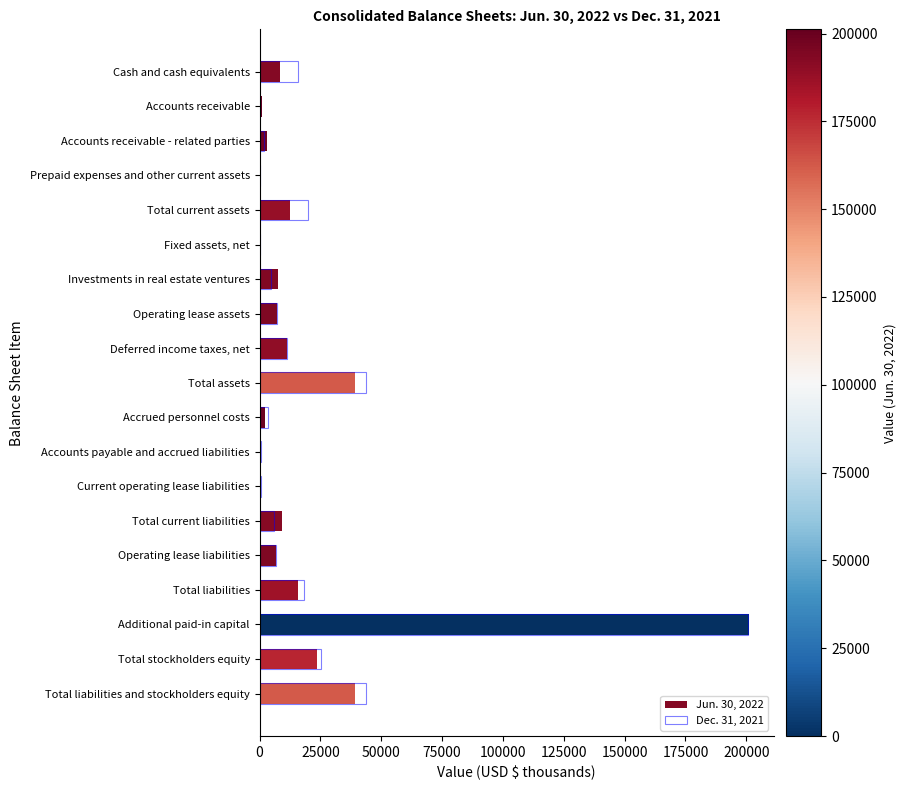

What are all the series names shown in the legend?

Jun. 30, 2022, Dec. 31, 2021